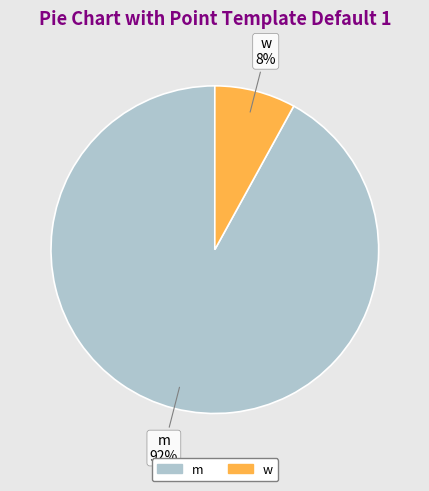

Is the sum of m and w greater than half?

Yes